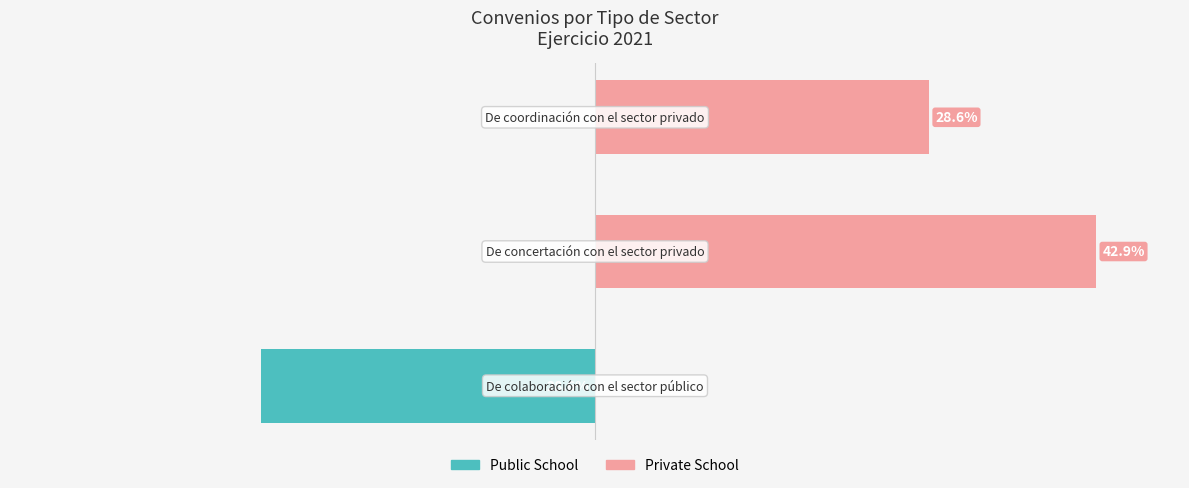

List the labels in order of Private School value, smallest first.

0, 2, 1